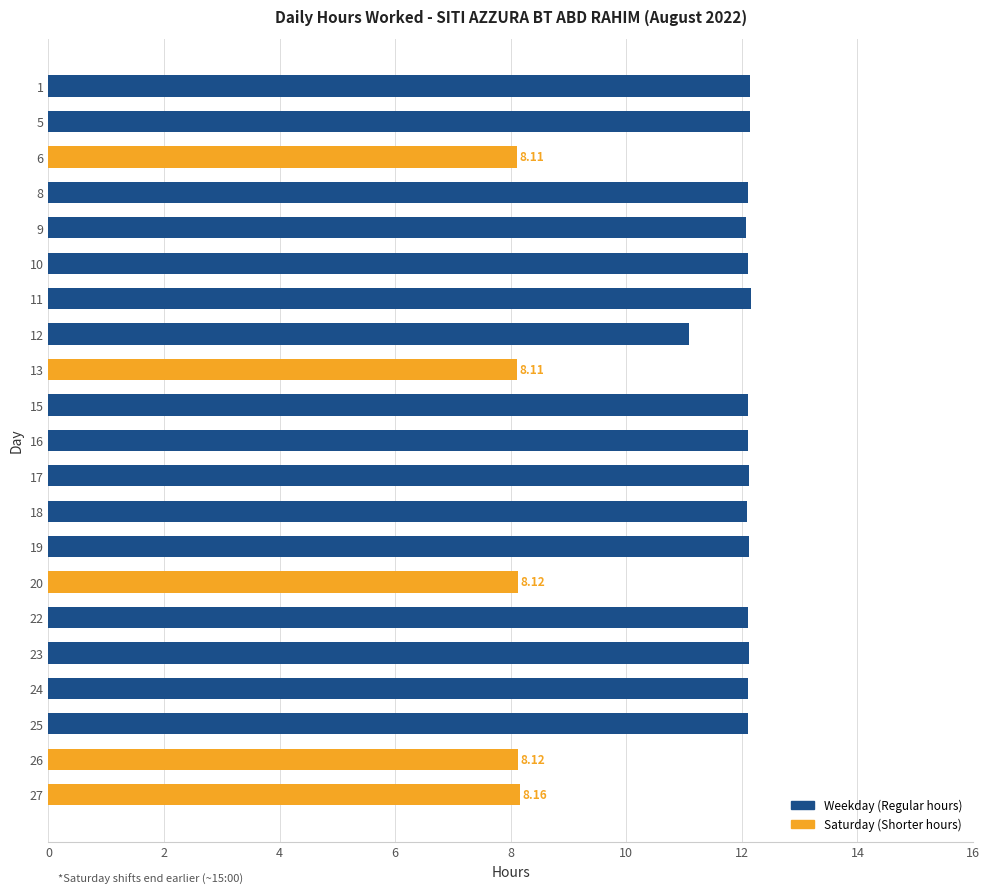

Are the bars horizontal?

Yes